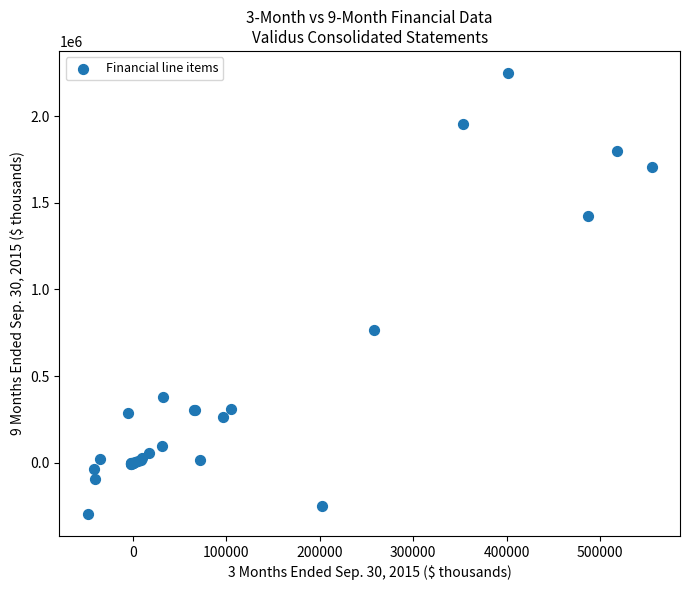

What Y value in the scatter plot is closest to 976993?

765333